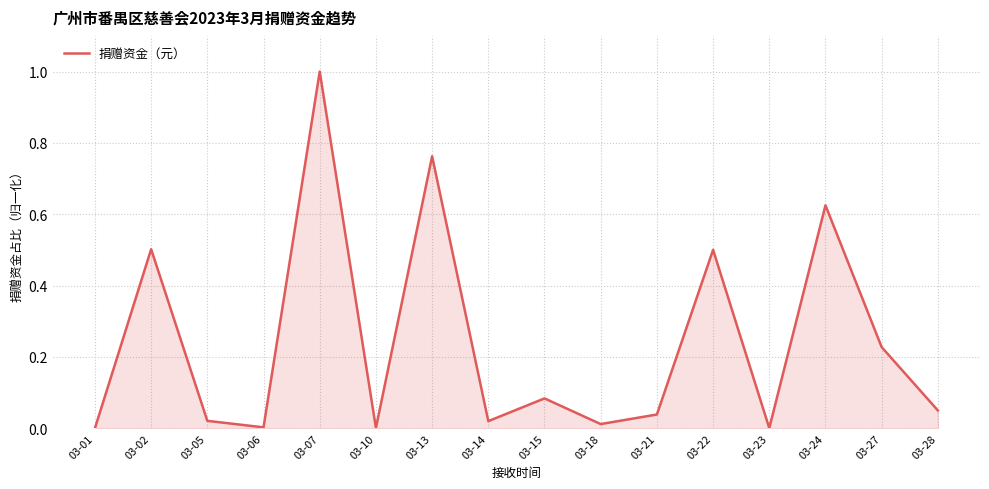

Which label corresponds to the largest value in the chart?

03-07